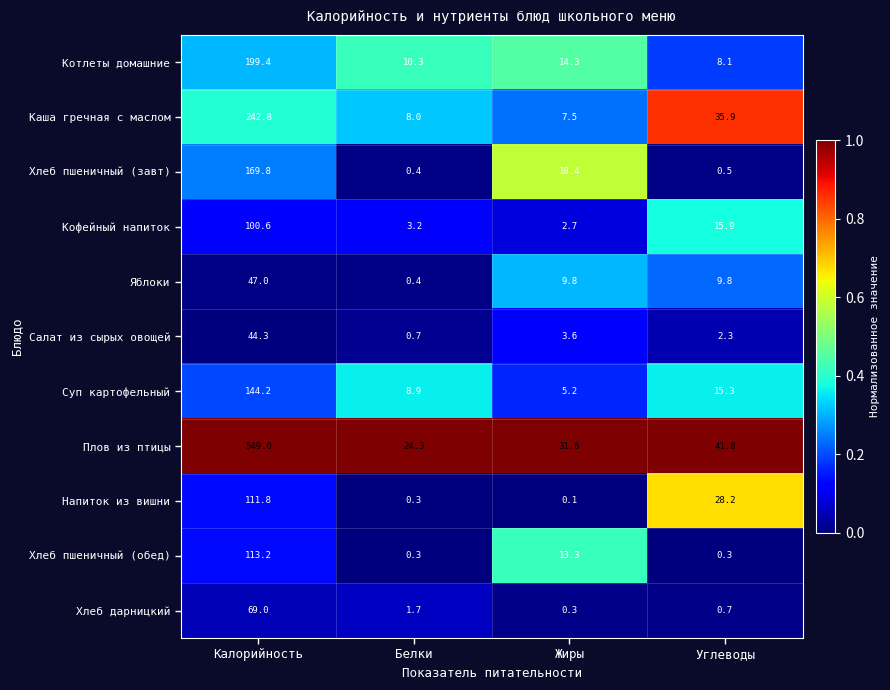

What value does the Хлеб дарницкий series have at Жиры?

0.3